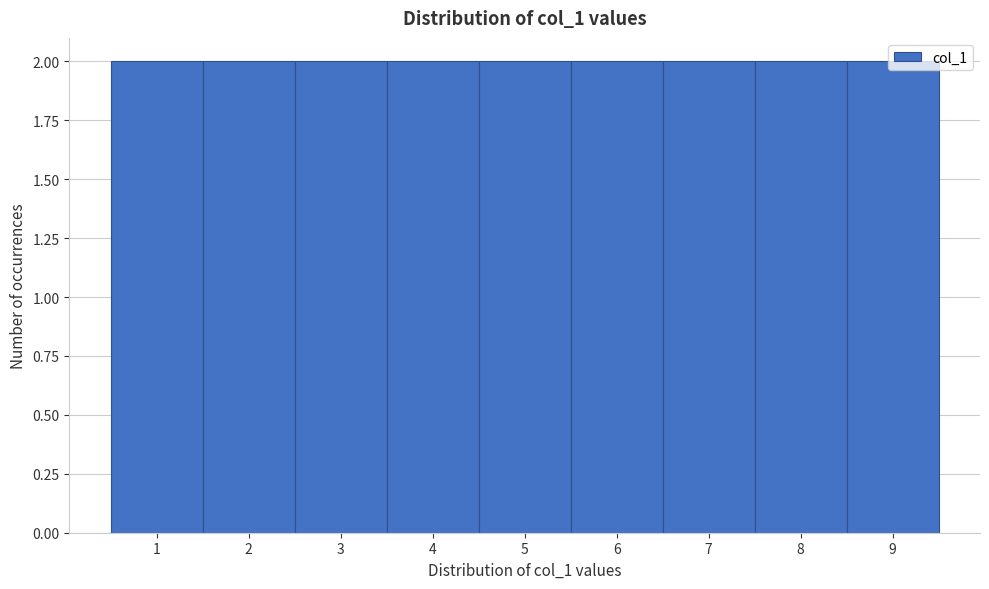

What is the height of the bar covering 7.5 to 8.5 on the x-axis? The values are not printed on the chart, so give them approximately, as read against the axis.

2